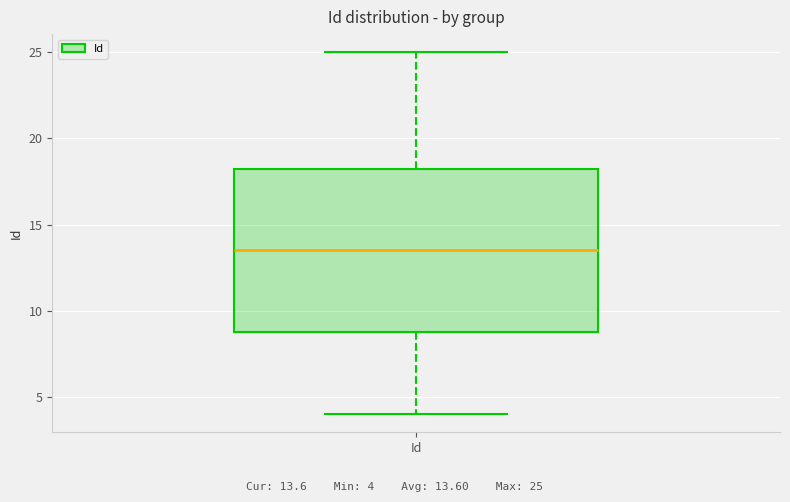

Where is the lower edge of the box for Id on the y-axis? The values are not printed on the chart, so give them approximately, as read against the axis.

9.0